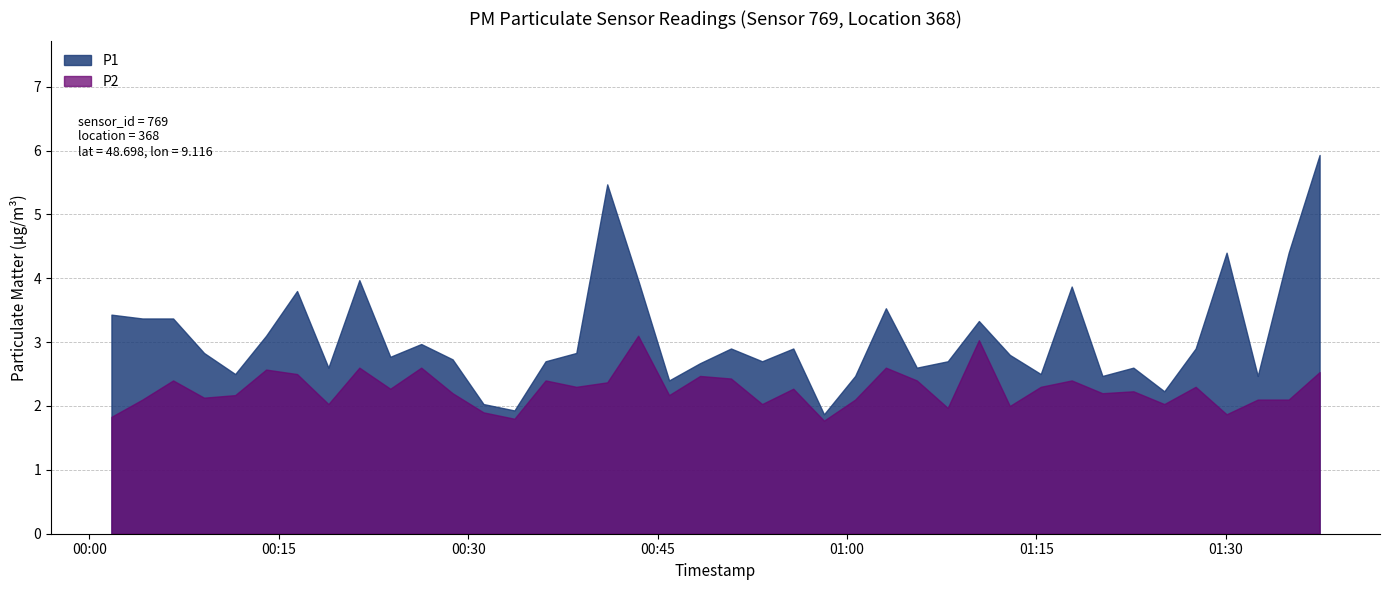

What is the value of the P2 point at the 24th from the left?

1.8